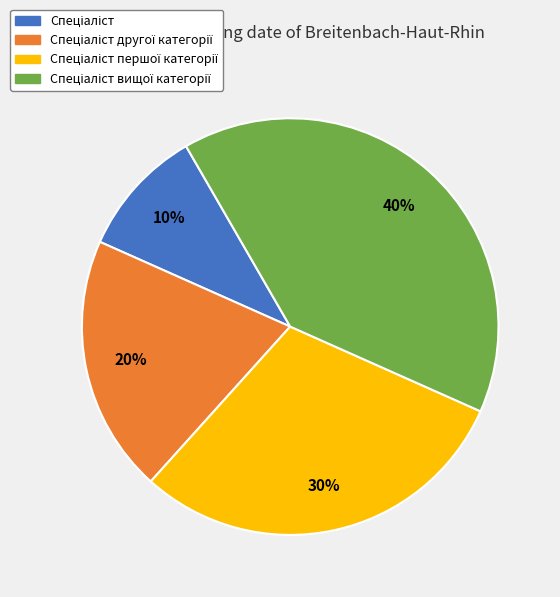

How many slices are in this pie chart?

4